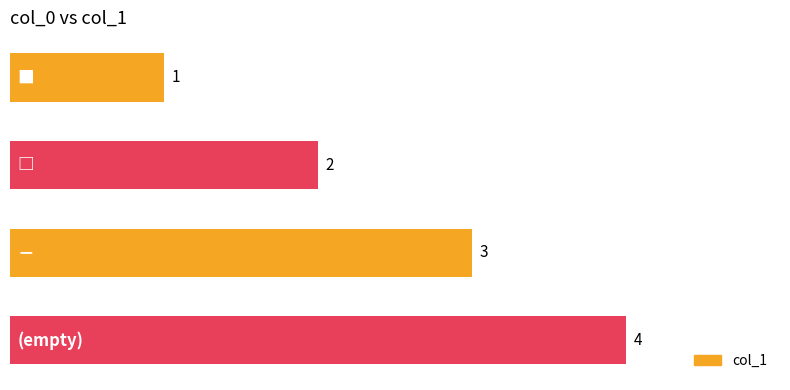

What is the greatest value displayed?

4